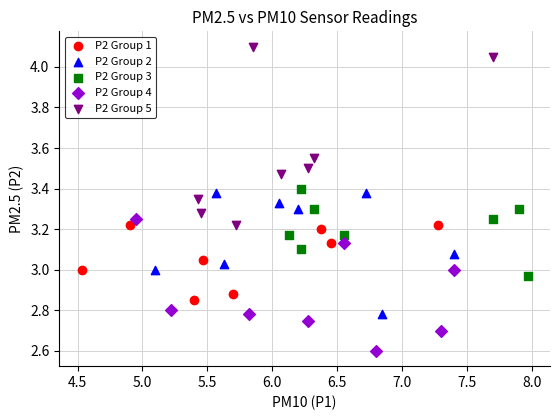

Which series has the largest Y range (max minus min)?

P2 Group 5